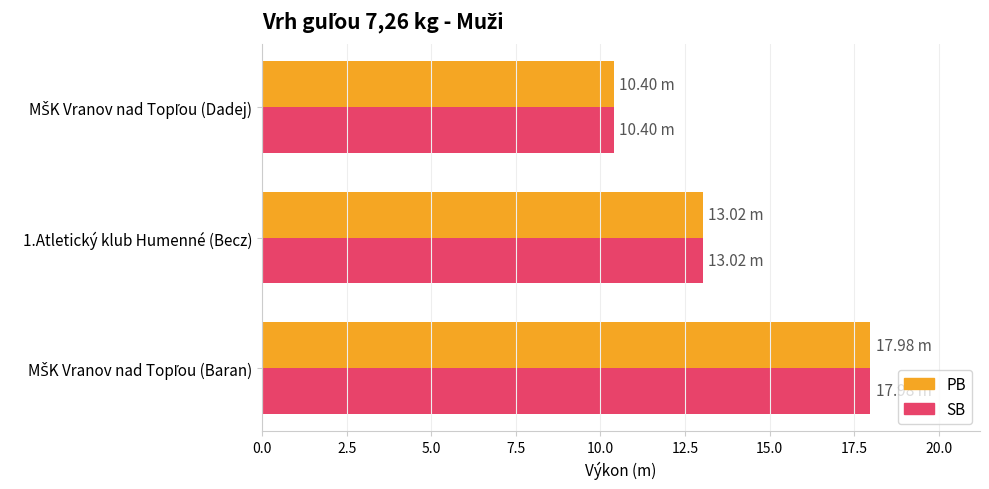

What is the average value of the PB series?

13.8